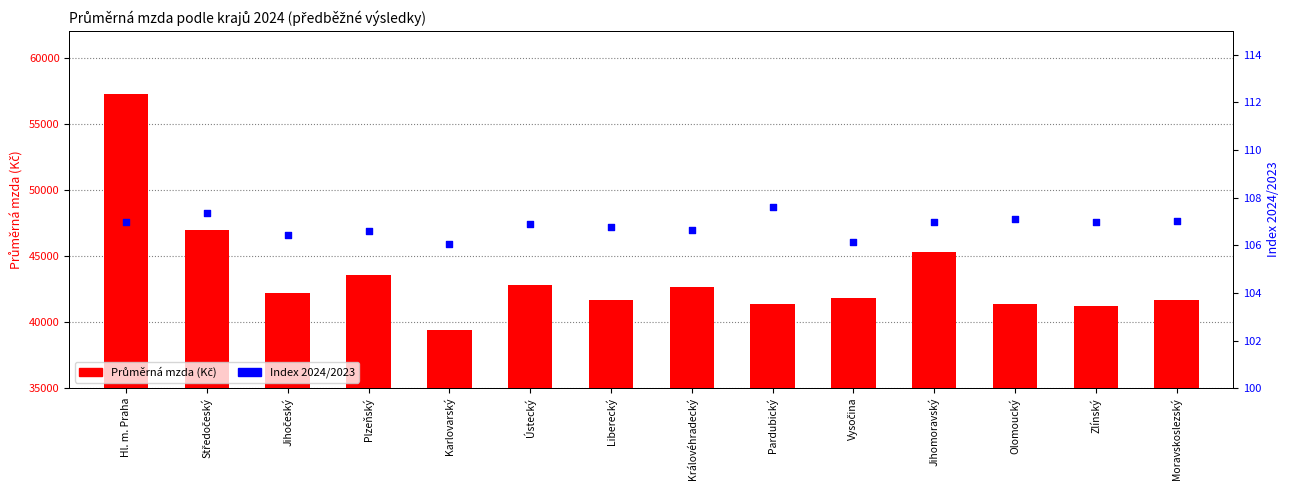

Is the value of Průměrná mzda (Kč) at Jihomoravský greater than the value of Index 2024/2023 at Liberecký?

Yes